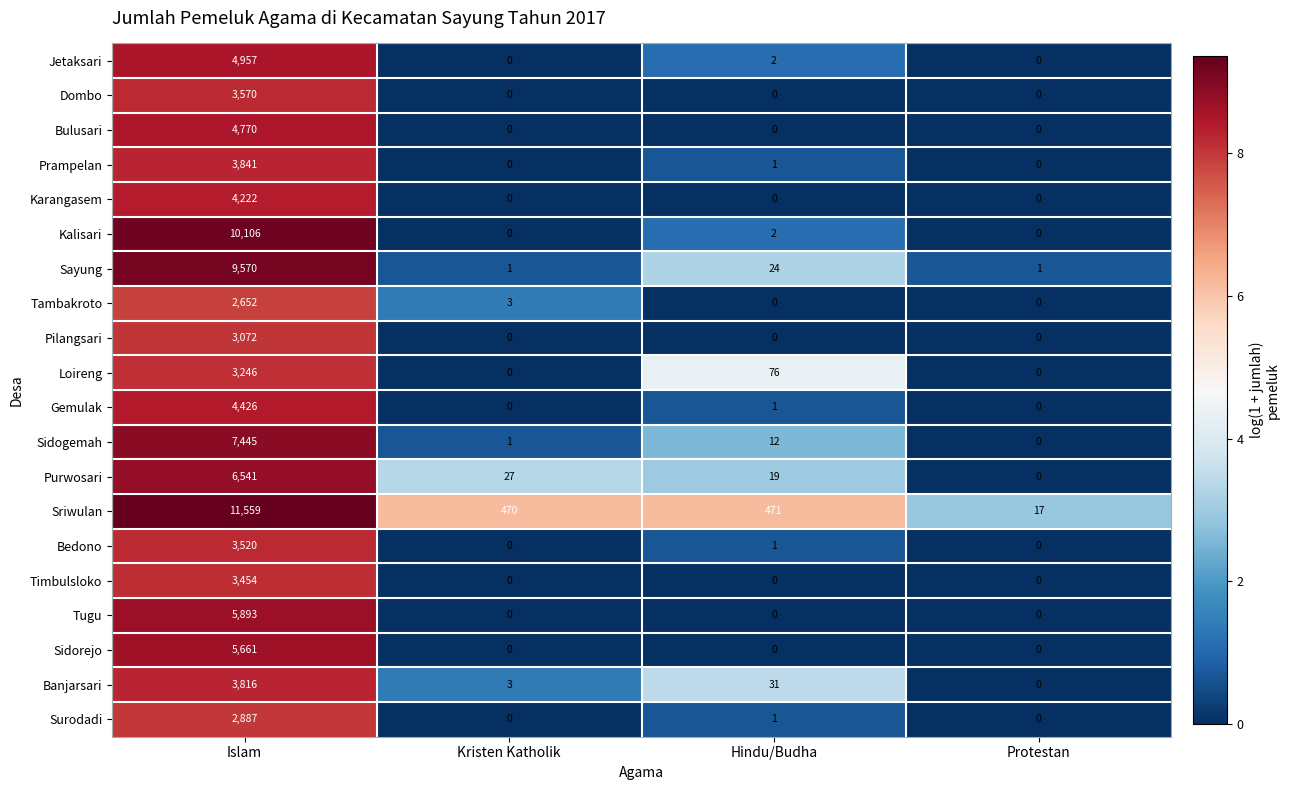

Is it true that Purwosari equals 19 at Hindu/Budha?

True